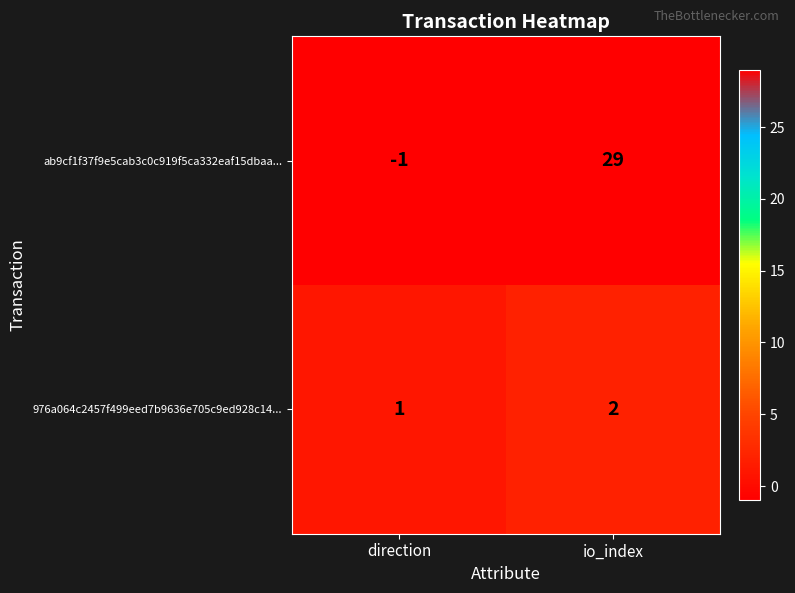

Which category has the lowest value across all series?

direction